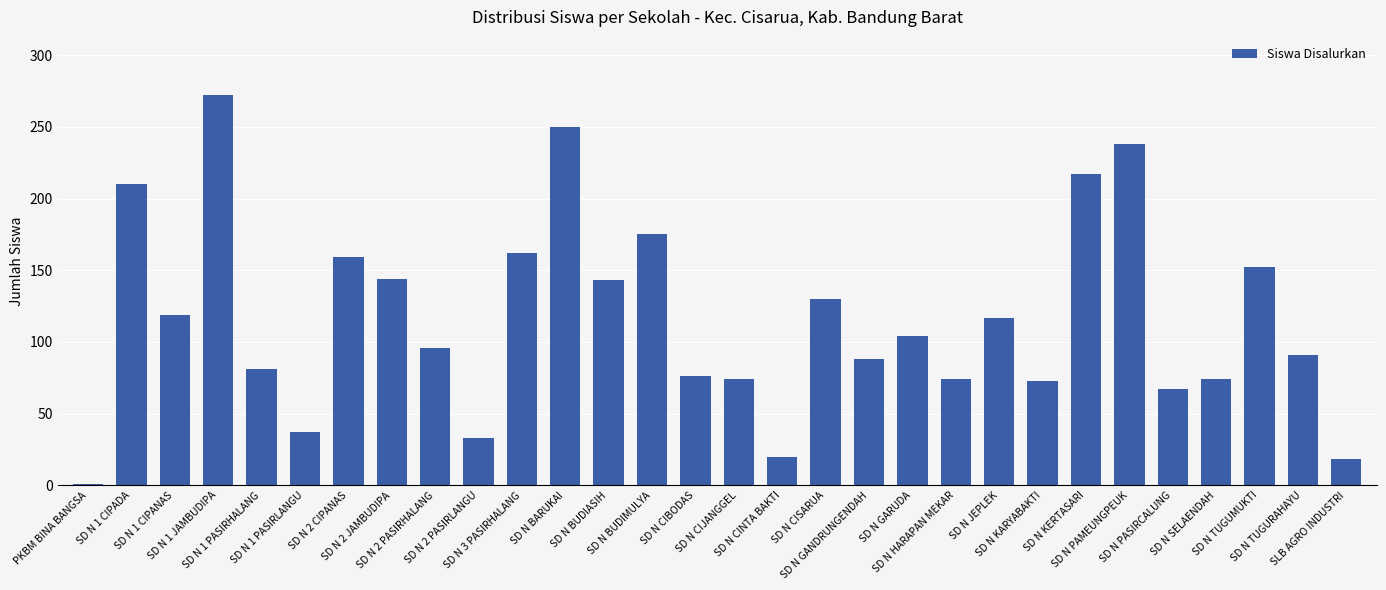

What is the difference between the second highest and minimum values?

249